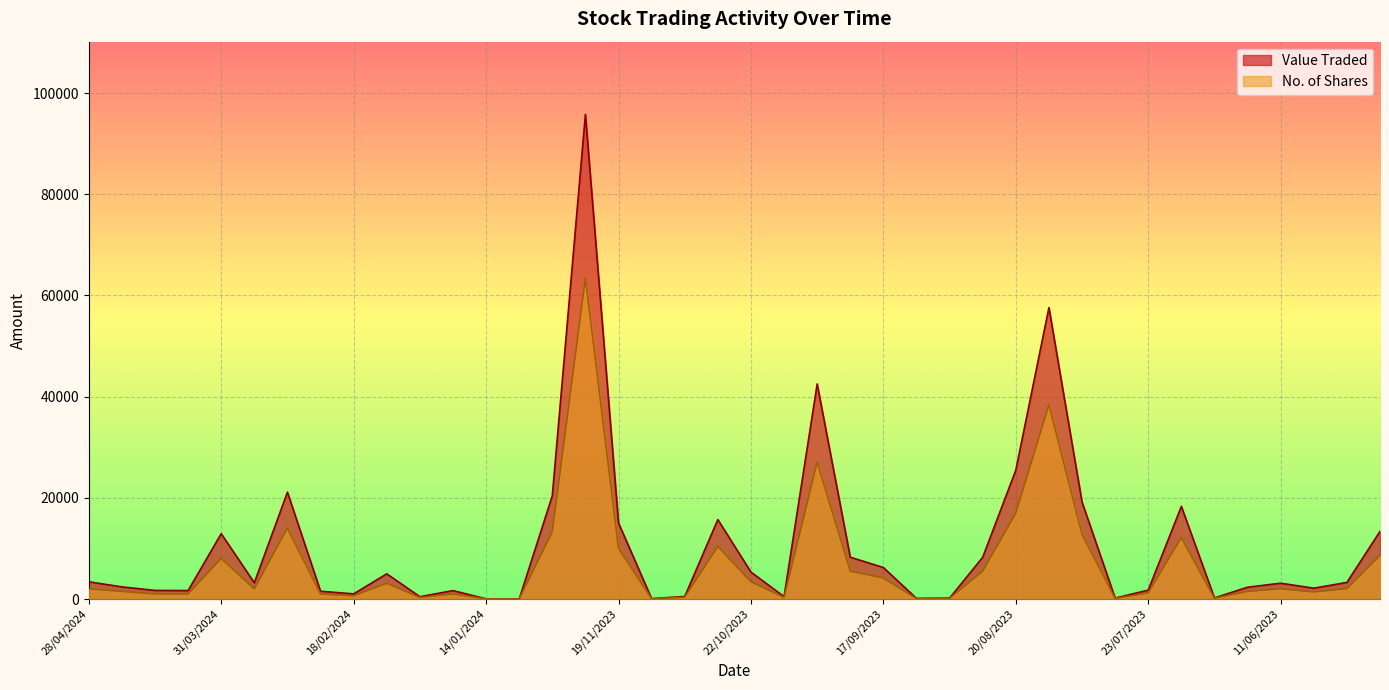

At 14/01/2024, list the series in order from largest to smallest.

Value Traded, No. of Shares